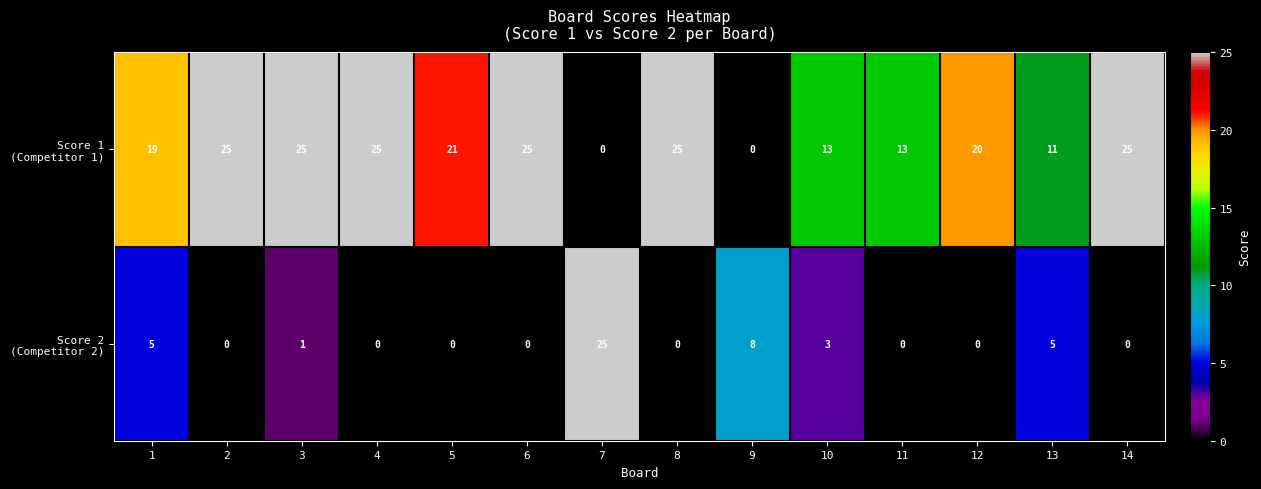

At how many categories does at least one series exceed 15?

10